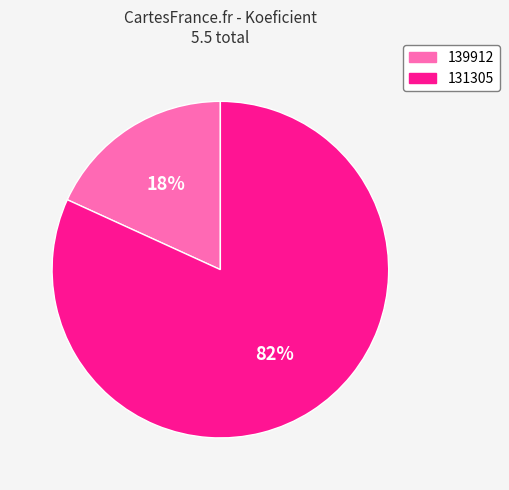

Do 131305 and 139912 together represent more than half of the pie?

Yes